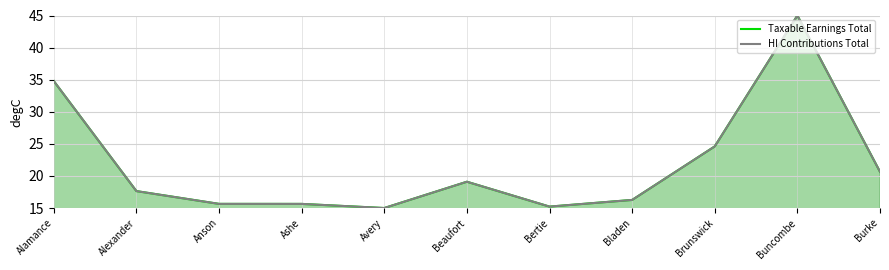

At how many categories does at least one series exceed 29?

2